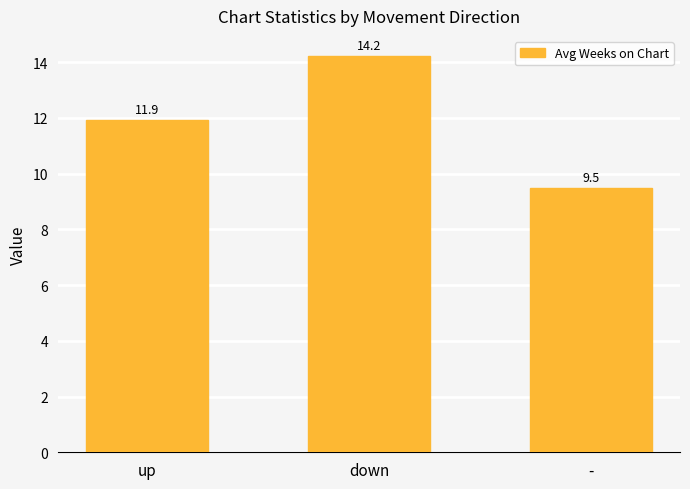

What position from the right is up?

3